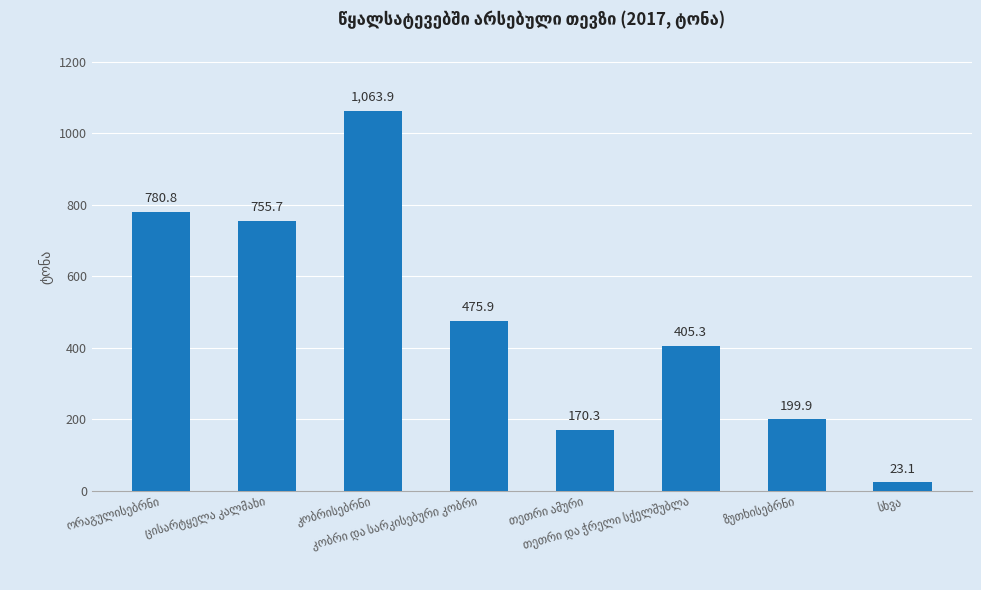

What is the value of the 4th bar from the left?

475.9